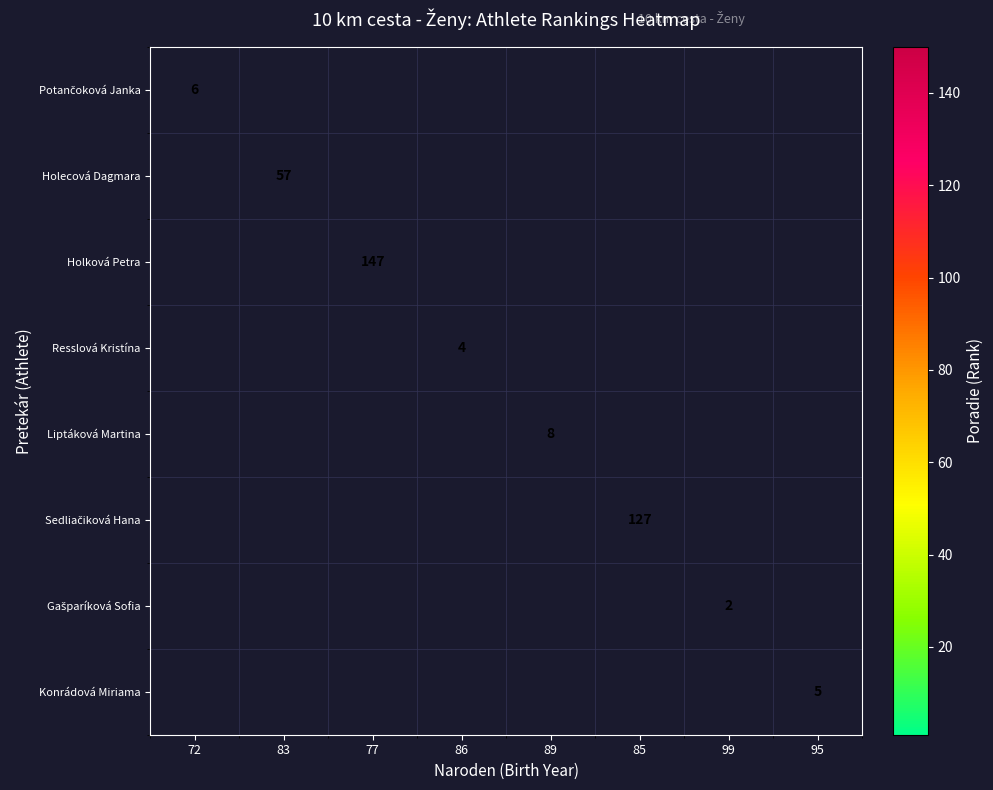

True or false: Liptáková Martina has a value of 14 at 89.

False